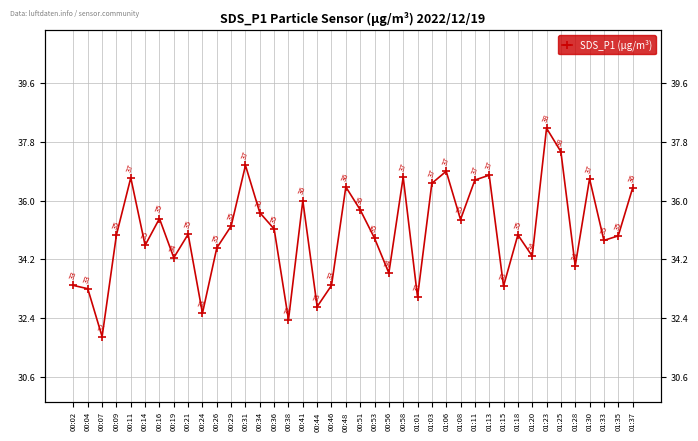

List the labels in order of value, smallest first.

00:07, 00:38, 00:24, 00:44, 01:01, 00:04, 01:15, 00:02, 00:46, 00:56, 01:28, 00:19, 01:20, 00:26, 00:14, 01:33, 00:53, 01:35, 00:09, 01:18, 00:21, 00:36, 00:29, 01:08, 00:16, 00:34, 00:51, 00:41, 01:37, 00:48, 01:03, 01:11, 01:30, 00:11, 00:58, 01:13, 01:06, 00:31, 01:25, 01:23